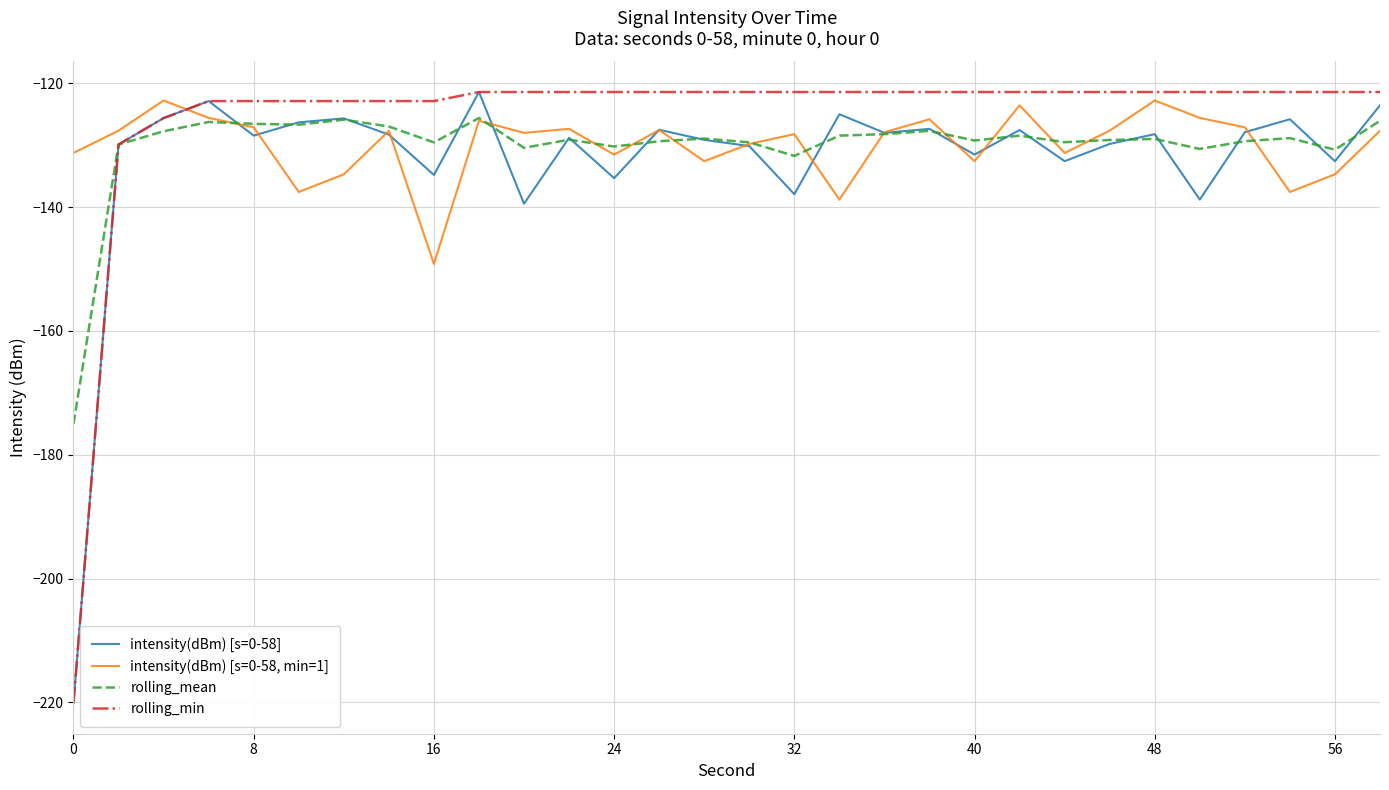

What is the highest value of the intensity(dBm) [s=0-58, min=1] series?

-122.8